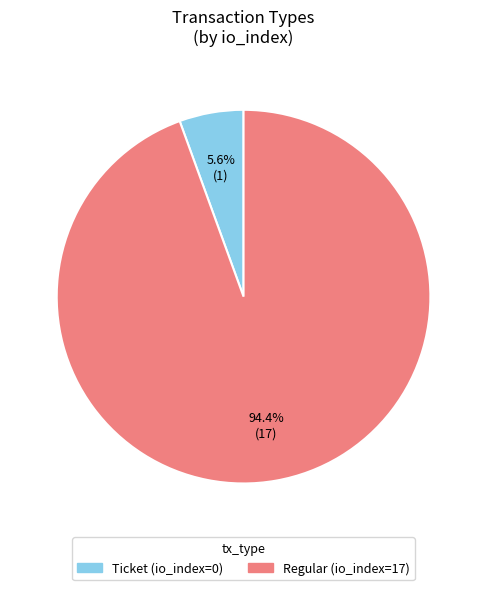

What percentage is the Regular slice, to the nearest percent?

94%